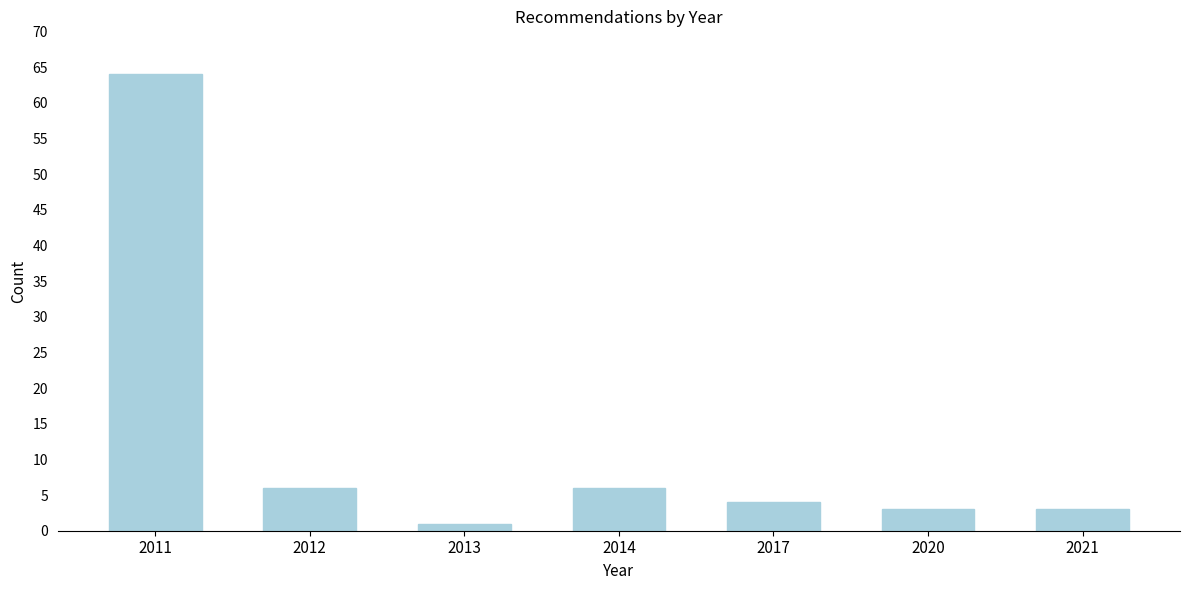

Reading left to right, what are all the values shown in this chart?

64	6	1	6	4	3	3